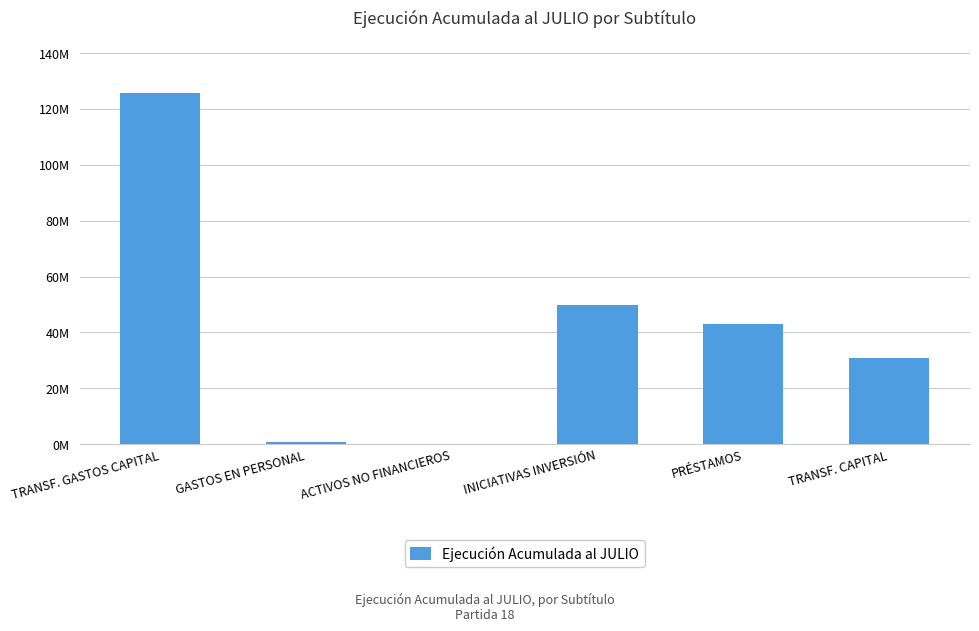

What is the change in value from TRANSF. GASTOS CAPITAL to INICIATIVAS INVERSIÓN?

-75698226